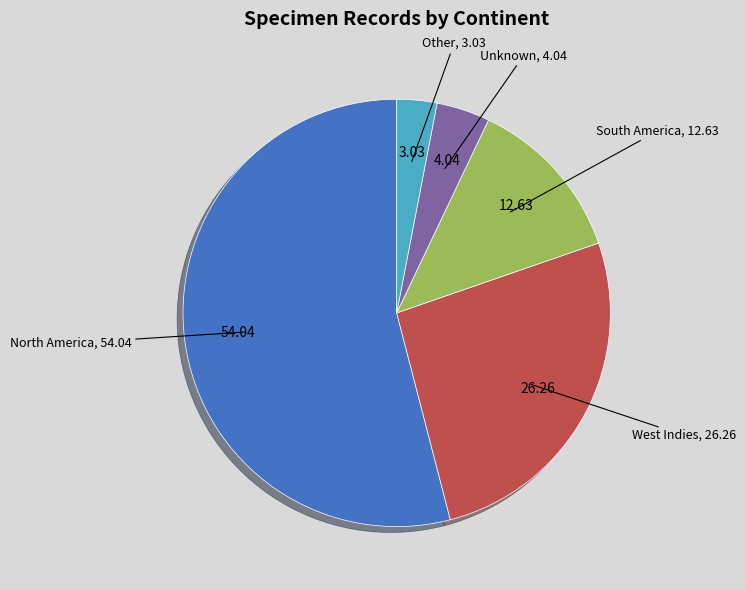

Is there any slice that represents more than half of the pie?

Yes